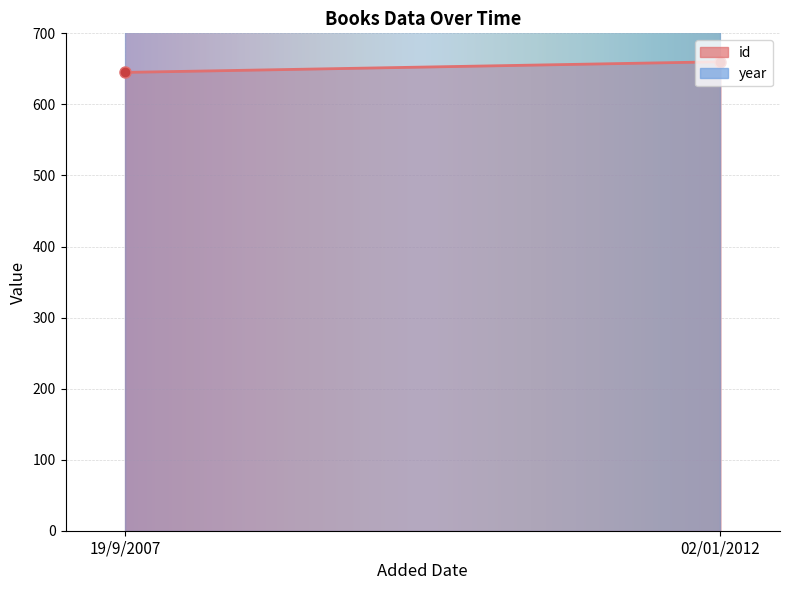

Reading left to right, transcribe all the data shown in this chart.

id: 19/9/2007=645	02/01/2012=660
year: 19/9/2007=1995	02/01/2012=1995